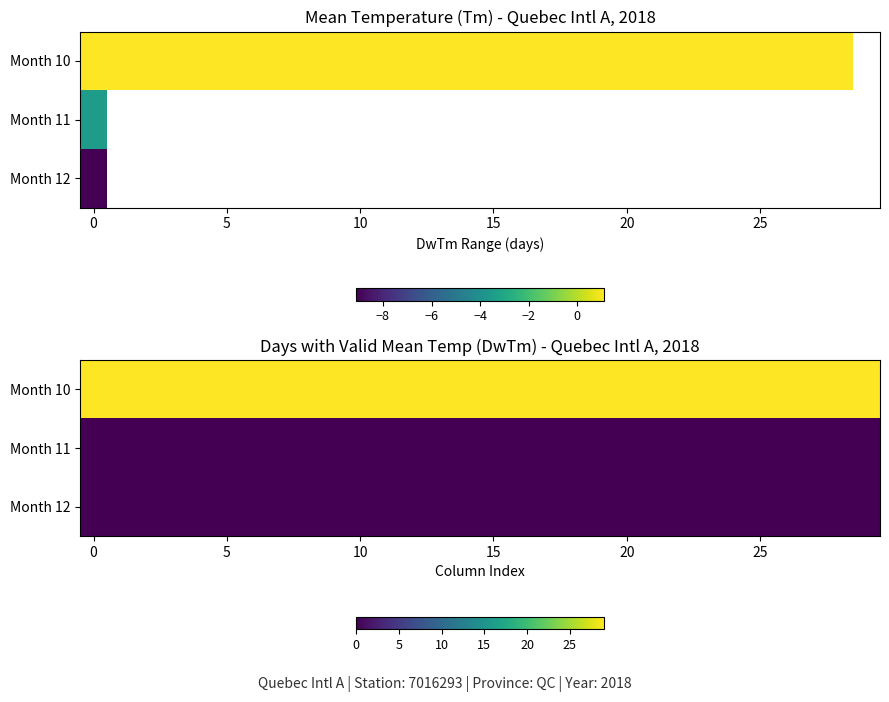

What is the average value of the Month 10 series?

29